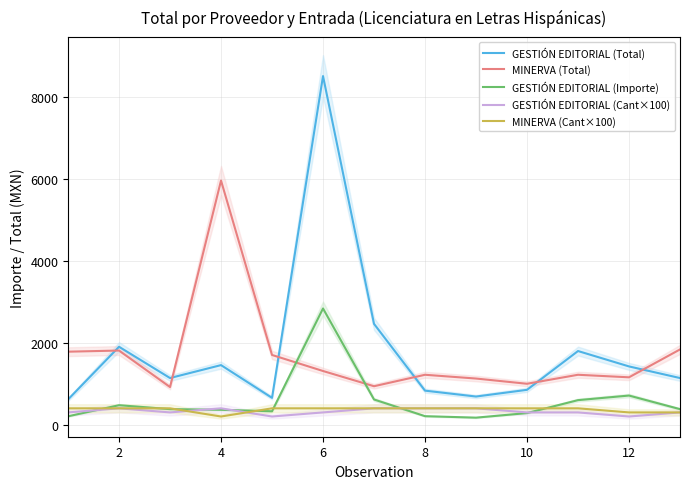

What is the minimum value for GESTIÓN EDITORIAL (Total)?

615.6